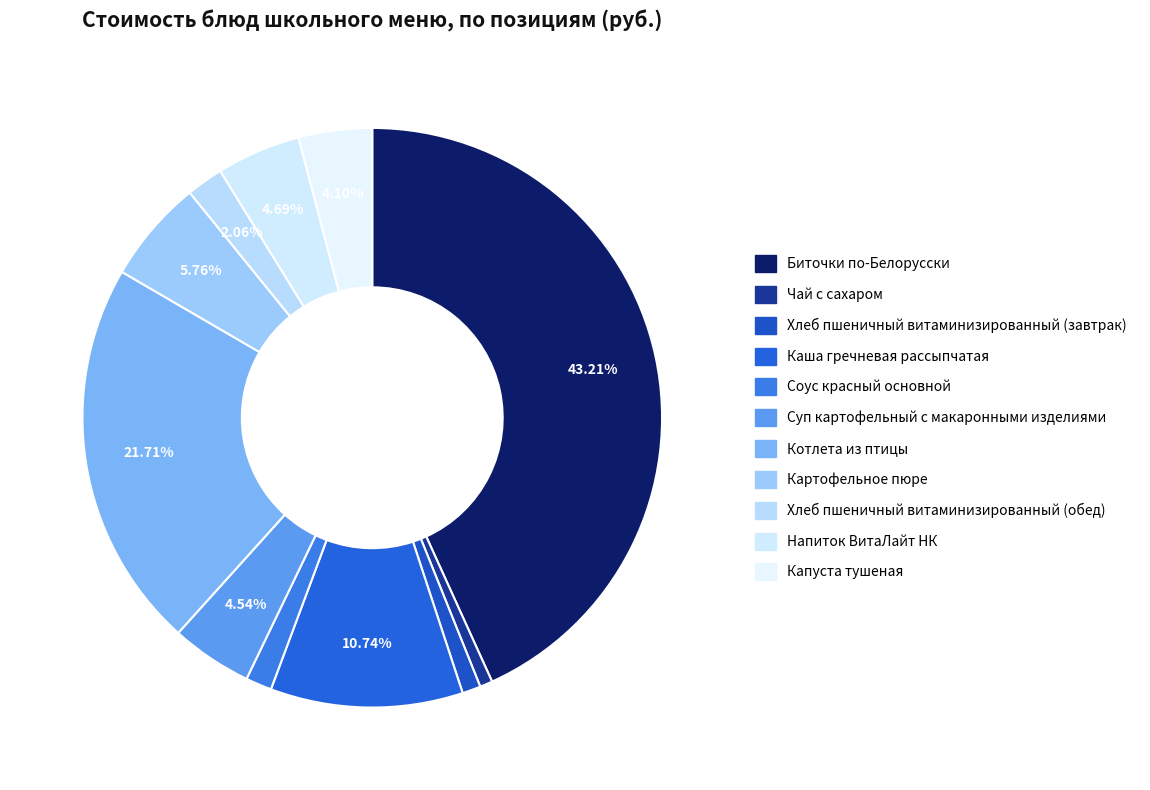

Is Суп картофельный с макаронными изделиями the majority of the pie?

No